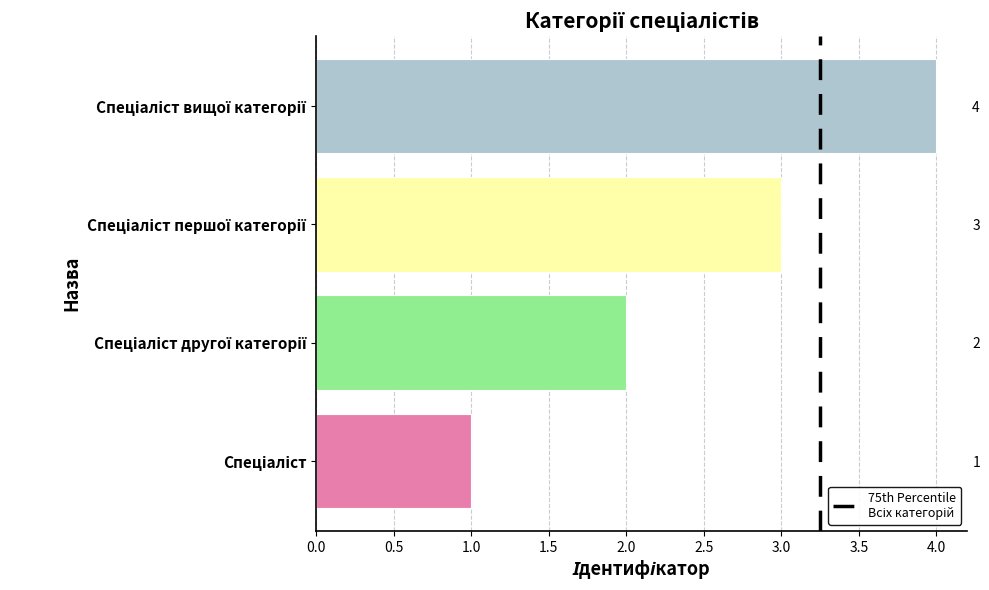

How many data points are less than 3?

2